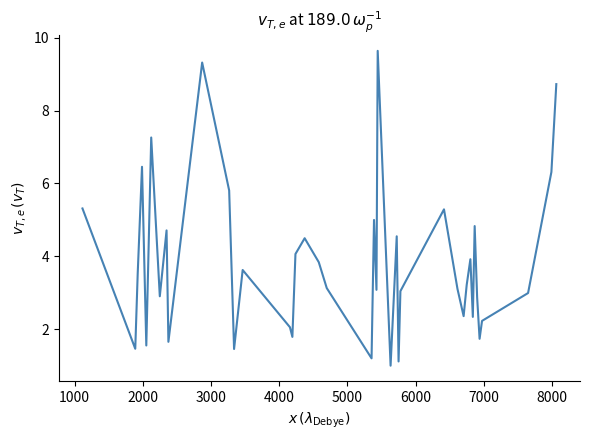

What is the difference between the maximum and minimum values?

8.6